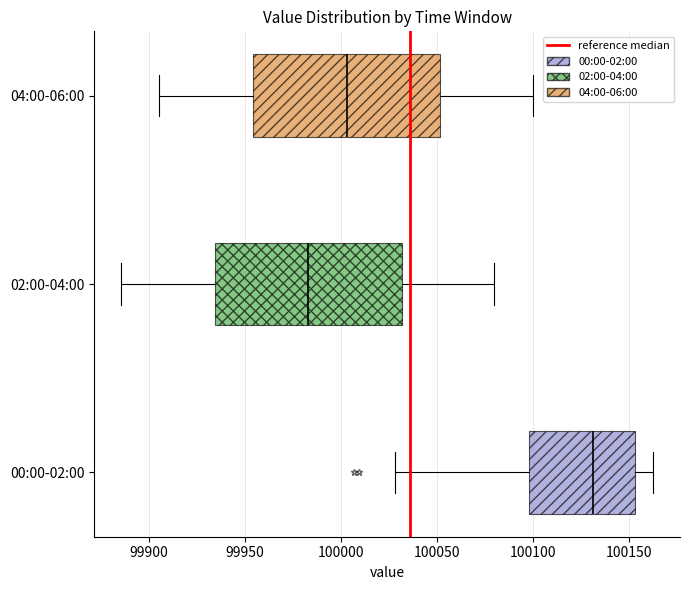

Which box has the furthest to the left median line?

02:00-04:00